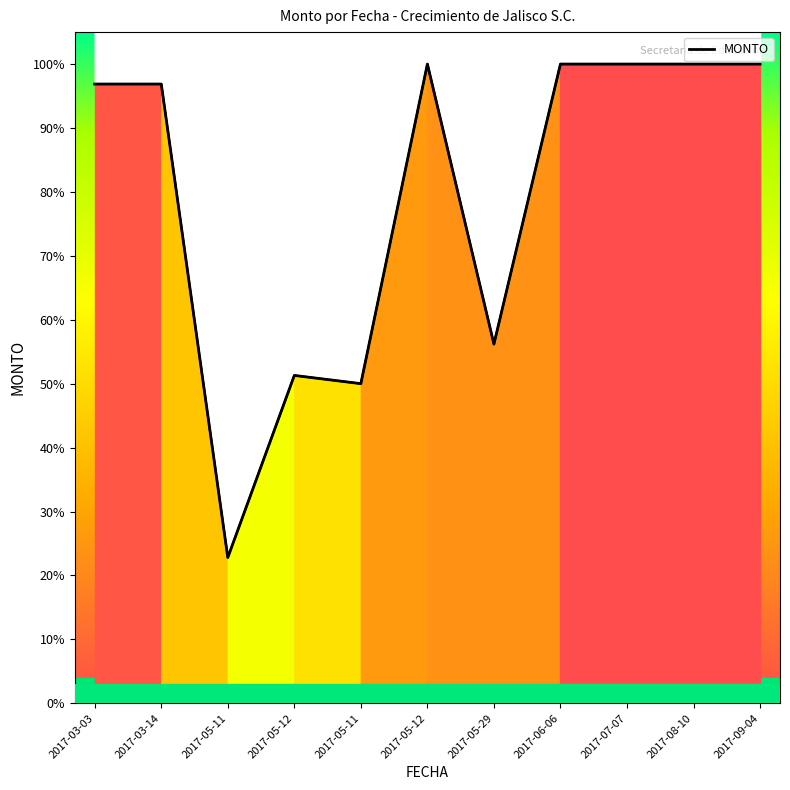

How many data points are less than 611320?

4